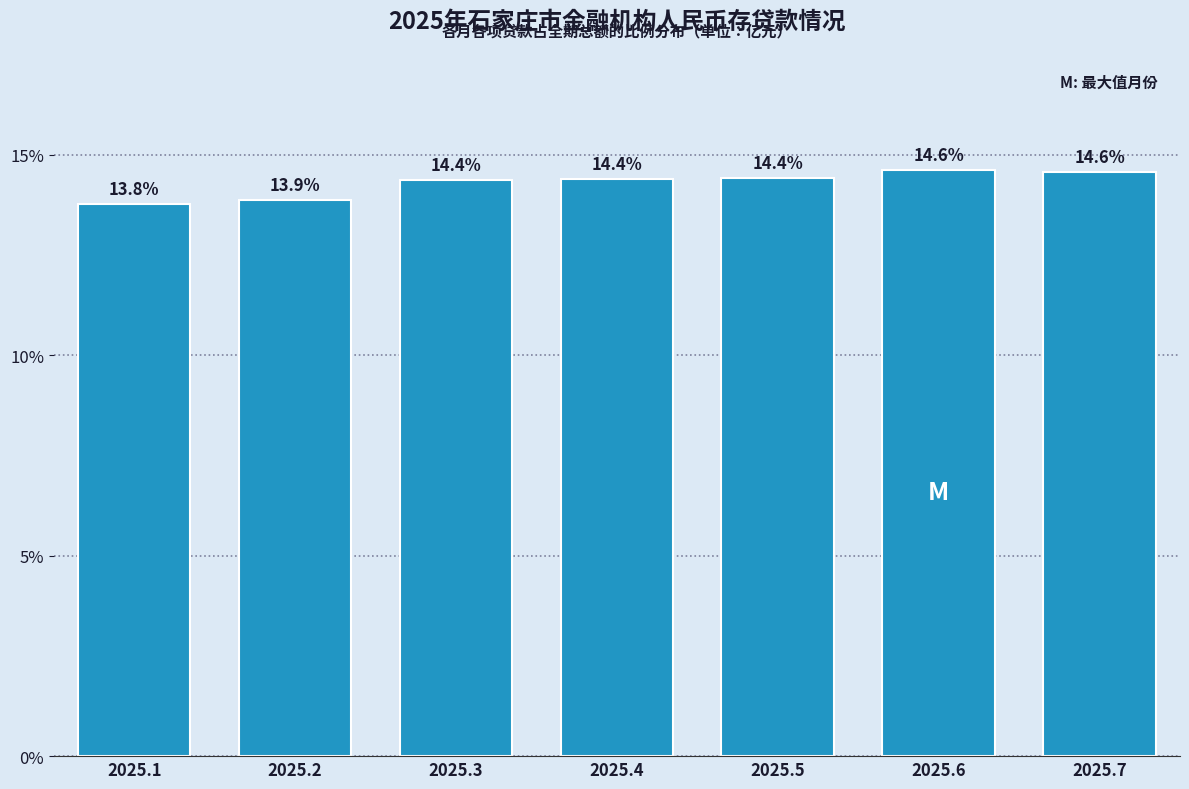

Reading right to left, transcribe all the data shown in this chart.

2025.7=14.6	2025.6=14.6	2025.5=14.4	2025.4=14.4	2025.3=14.4	2025.2=13.9	2025.1=13.8